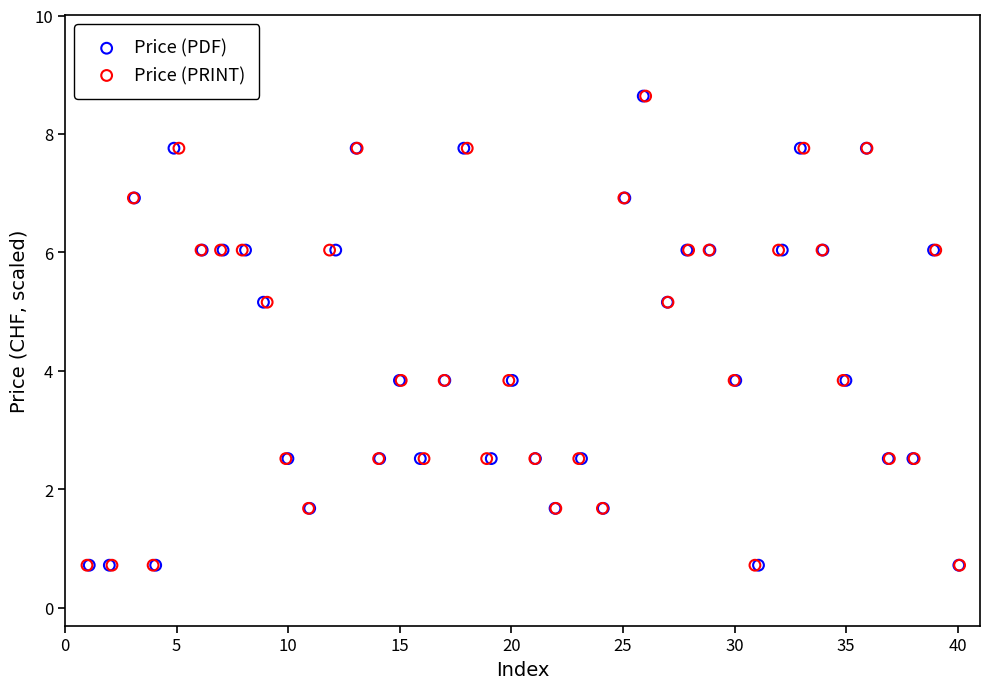

What are all the series names shown in the legend?

Price (PDF), Price (PRINT)